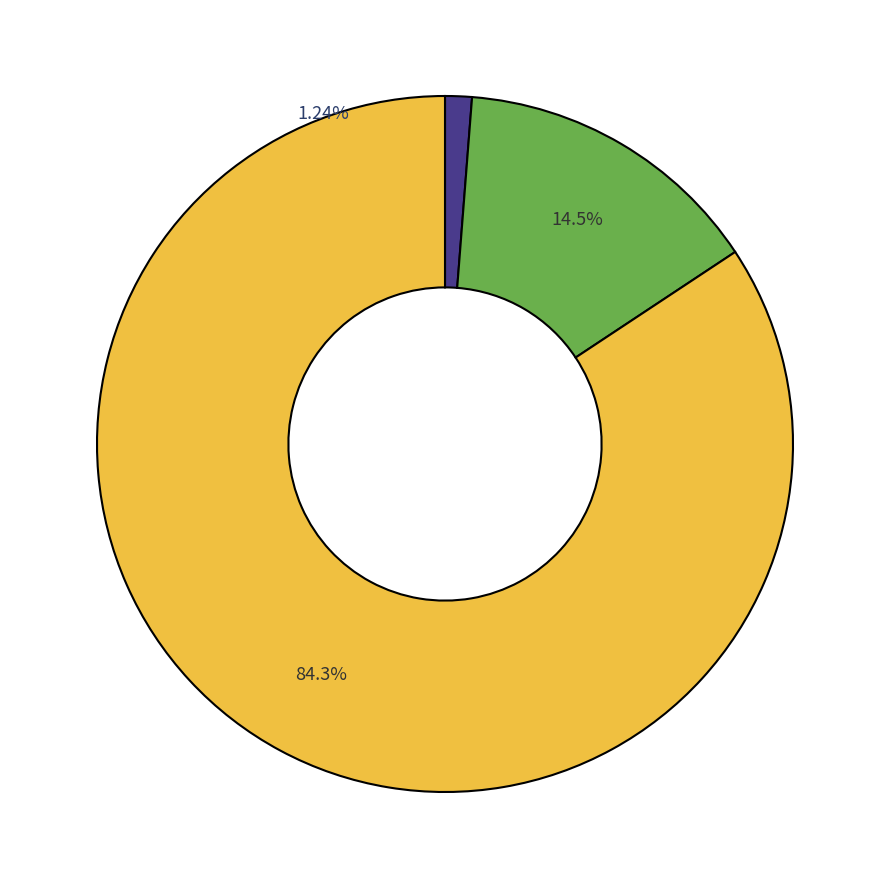

Rank the categories by value from highest to lowest.

Расходы бюджета - всего, ОБЩЕГОСУДАРСТВЕННЫЕ ВОПРОСЫ, Функционирование Правительства